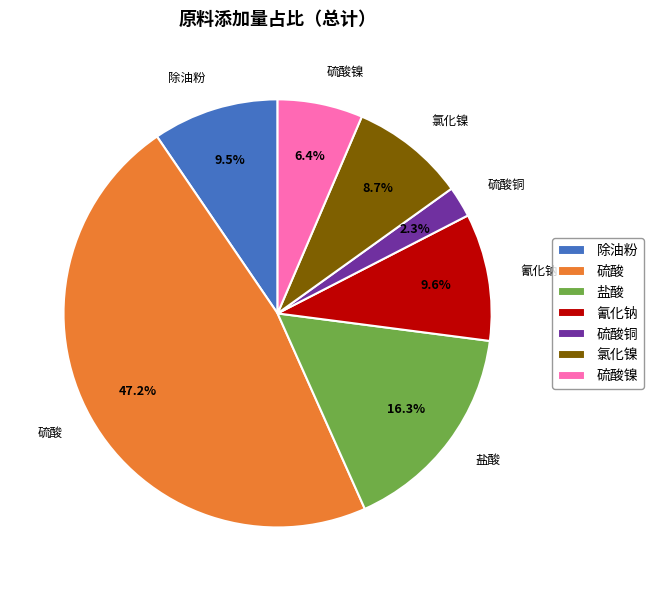

What is the smallest slice in the pie chart?

硫酸铜